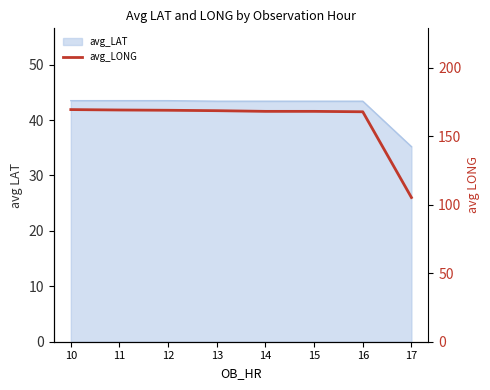

Reading left to right, extract all data points from this chart.

169.5	169.2	169.0	168.7	168.2	168.2	167.9	105.3